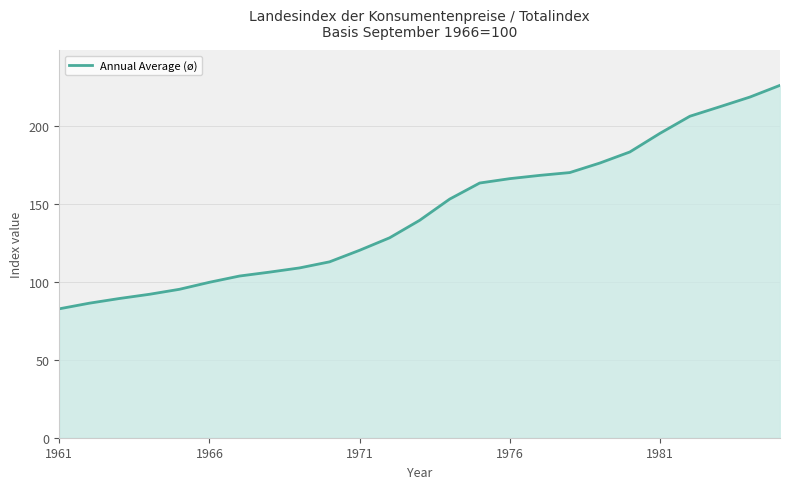

Reading left to right, list all the values displayed in this chart.

82.6	86.2	89.2	91.9	95.1	99.6	103.6	106.1	108.8	112.7	120.1	128.1	139.3	152.9	163.2	166.0	168.1	169.9	176.0	183.1	195.0	206.0	212.1	218.3	225.8